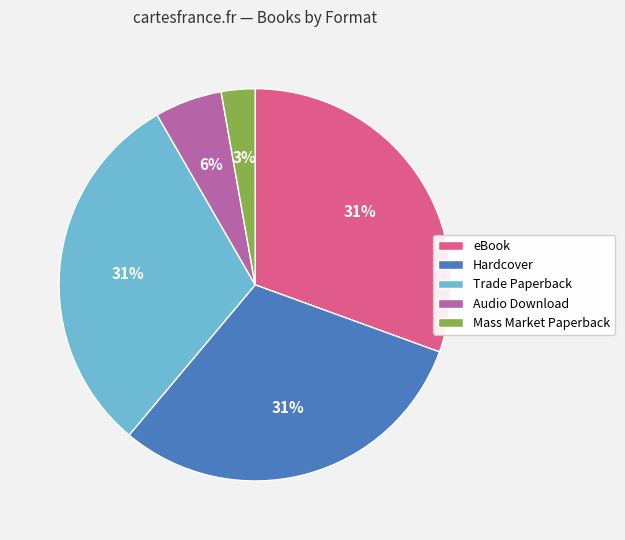

Is it true that Audio Download is 6% of the pie?

True